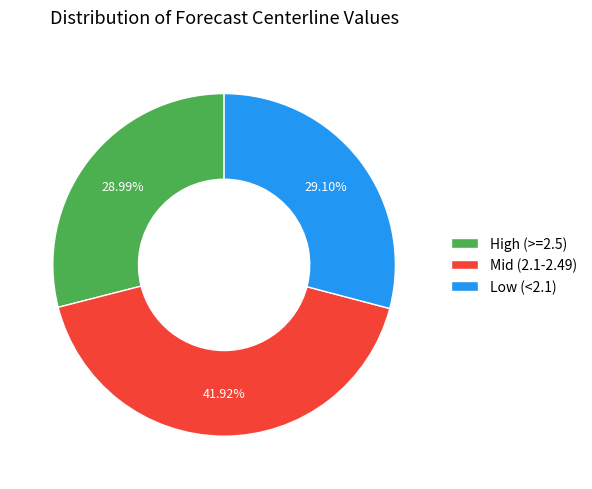

Is Low (<2.1) the majority of the pie?

No